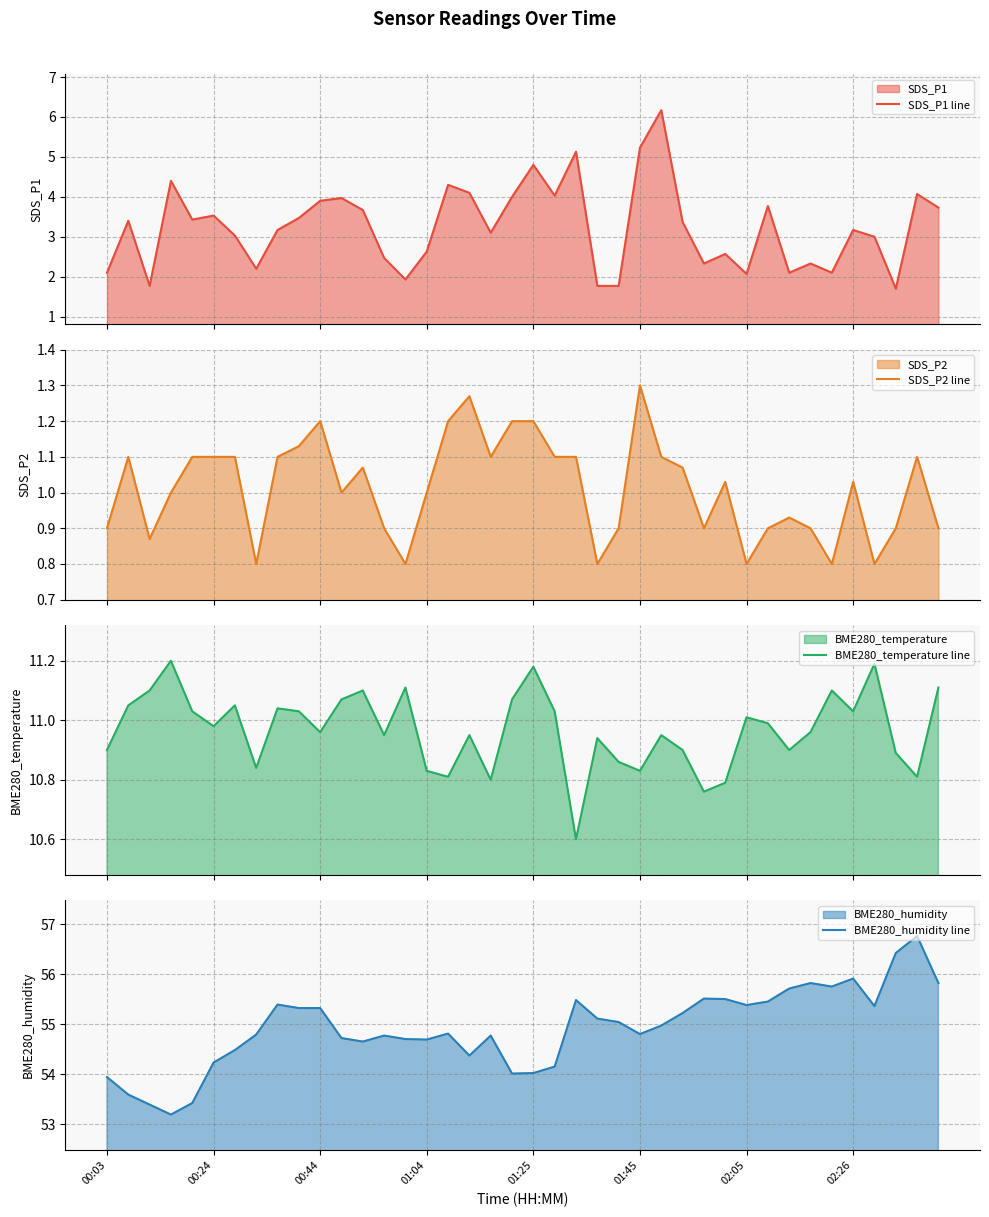

What position from the right is 12?

28